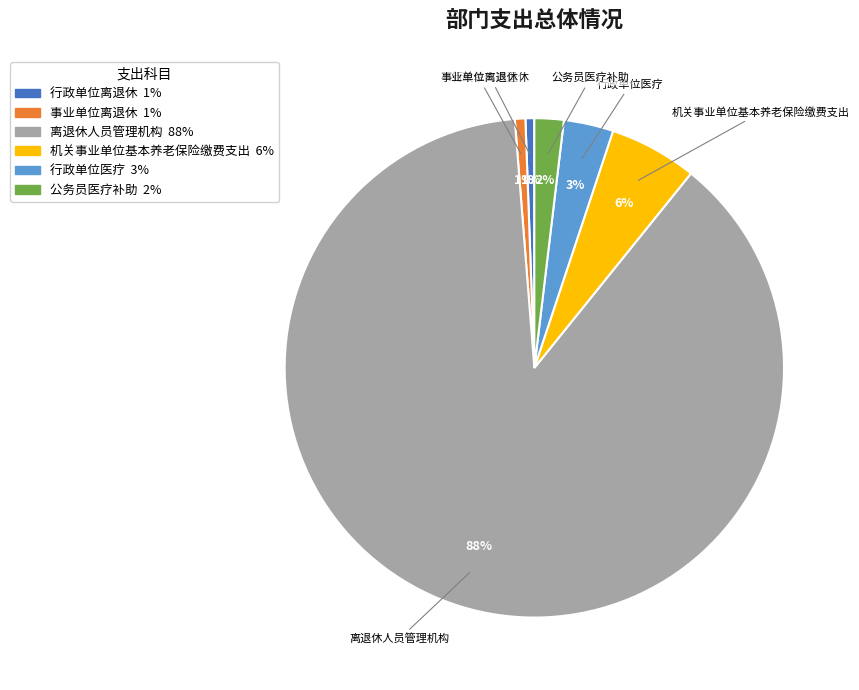

What is the largest slice in the pie chart?

离退休人员管理机构